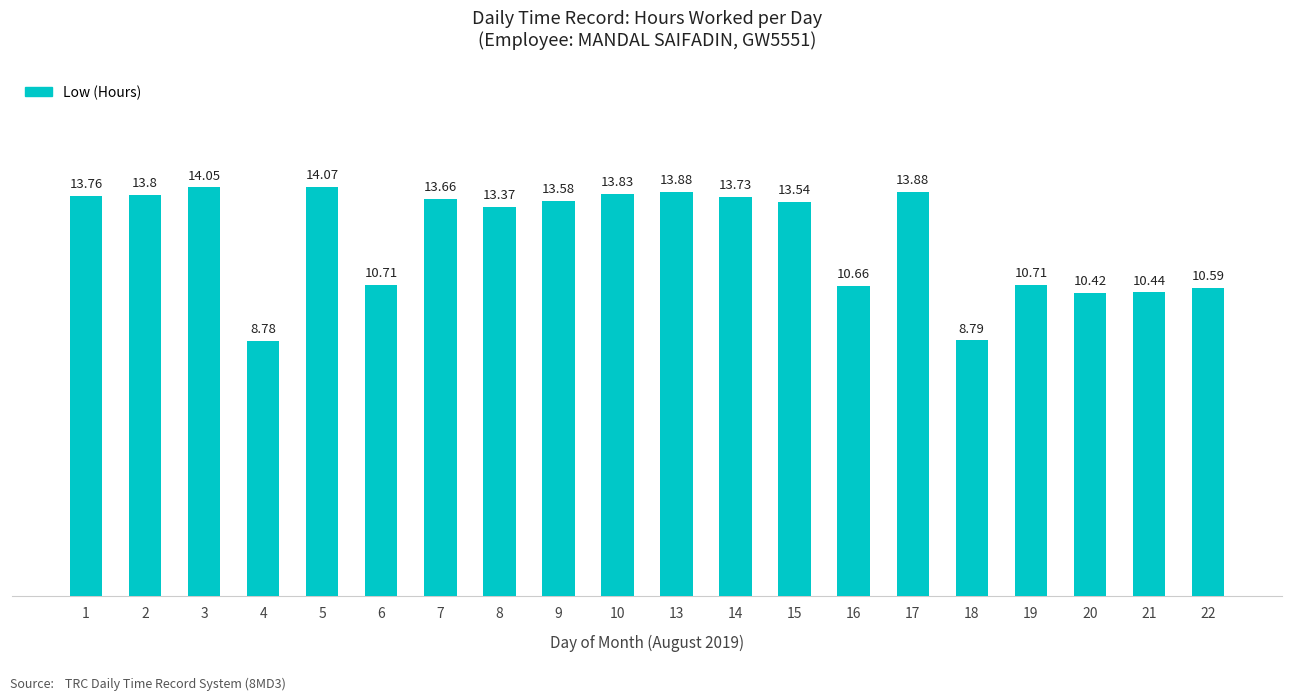

The value at 1 is 13.8. True or false?

True